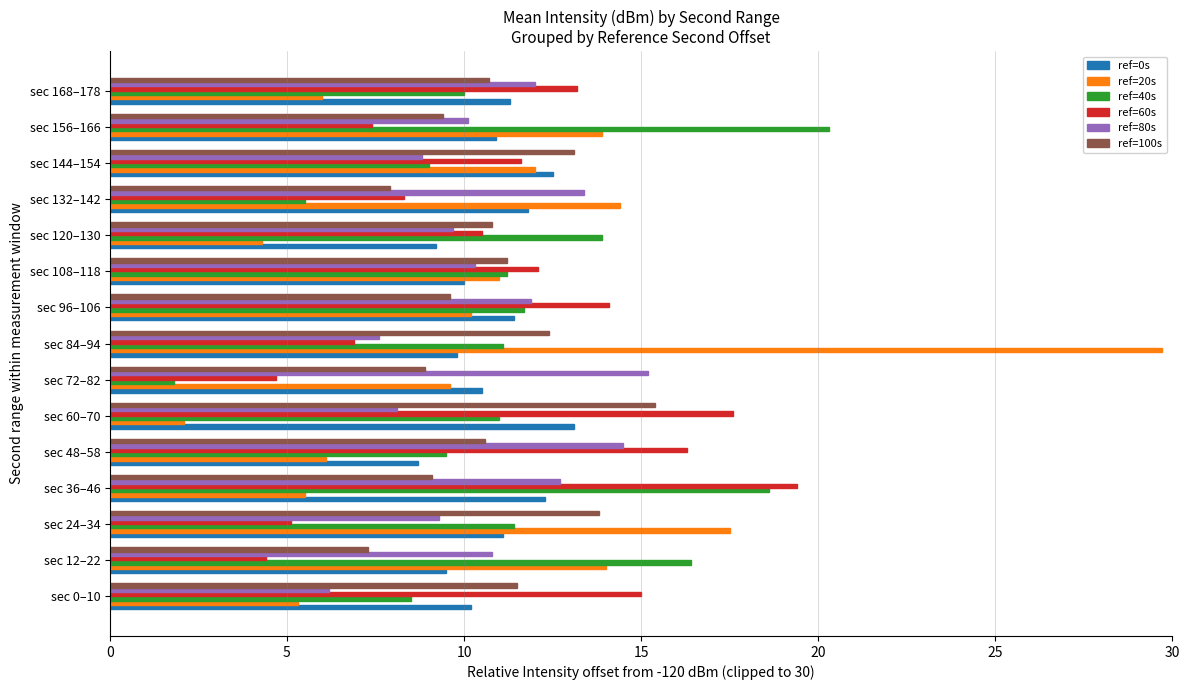

At how many categories does at least one series exceed 8?

15